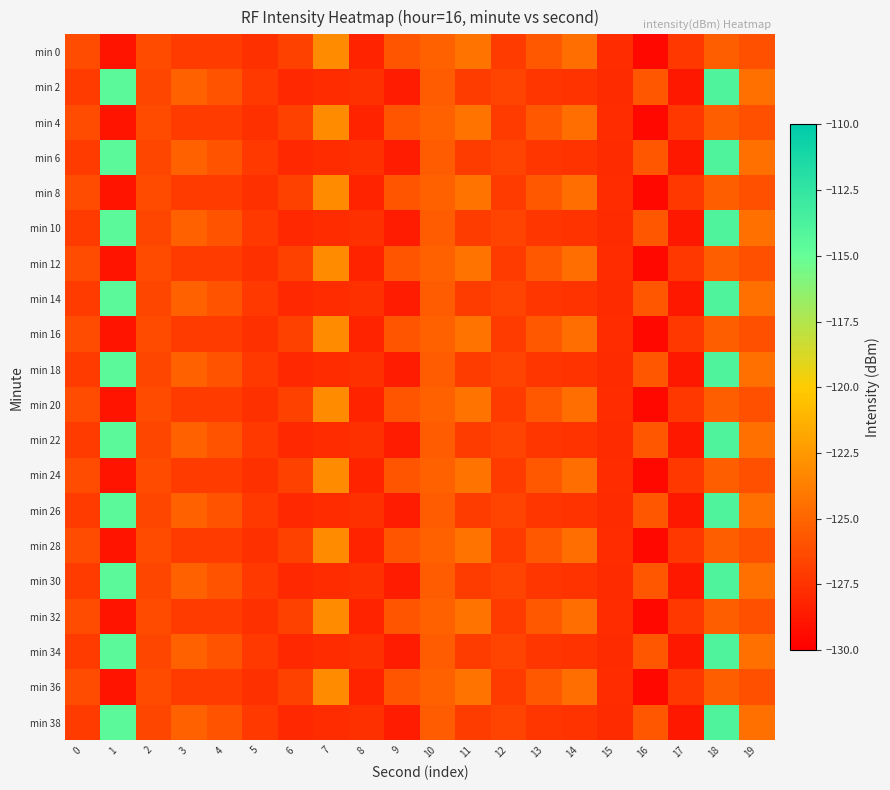

Reading right to left, what are all the values shown in this chart?

min 0: 19=-126.1	18=-125.4	17=-127.2	16=-129.6	15=-127.7	14=-124.6	13=-125.7	12=-127.1	11=-124.3	10=-125.3	9=-125.8	8=-128.2	7=-123.1	6=-126.8	5=-127.6	4=-127.0	3=-127.1	2=-126.3	1=-128.9	0=-126.2
min 2: 19=-124.5	18=-113.9	17=-128.8	16=-125.8	15=-127.9	14=-127.5	13=-127.3	12=-126.7	11=-127.0	10=-125.5	9=-128.6	8=-127.6	7=-127.8	6=-128.0	5=-127.2	4=-125.9	3=-125.2	2=-126.5	1=-114.5	0=-127.1
min 4: 19=-126.1	18=-125.4	17=-127.2	16=-129.6	15=-127.7	14=-124.6	13=-125.7	12=-127.1	11=-124.3	10=-125.3	9=-125.8	8=-128.2	7=-123.1	6=-126.8	5=-127.6	4=-127.0	3=-127.1	2=-126.3	1=-128.9	0=-126.2
min 6: 19=-124.5	18=-113.9	17=-128.8	16=-125.8	15=-127.9	14=-127.5	13=-127.3	12=-126.7	11=-127.0	10=-125.5	9=-128.6	8=-127.6	7=-127.8	6=-128.0	5=-127.2	4=-125.9	3=-125.2	2=-126.5	1=-114.5	0=-127.1
min 8: 19=-126.1	18=-125.4	17=-127.2	16=-129.6	15=-127.7	14=-124.6	13=-125.7	12=-127.1	11=-124.3	10=-125.3	9=-125.8	8=-128.2	7=-123.1	6=-126.8	5=-127.6	4=-127.0	3=-127.1	2=-126.3	1=-128.9	0=-126.2
min 10: 19=-124.5	18=-113.9	17=-128.8	16=-125.8	15=-127.9	14=-127.5	13=-127.3	12=-126.7	11=-127.0	10=-125.5	9=-128.6	8=-127.6	7=-127.8	6=-128.0	5=-127.2	4=-125.9	3=-125.2	2=-126.5	1=-114.5	0=-127.1
min 12: 19=-126.1	18=-125.4	17=-127.2	16=-129.6	15=-127.7	14=-124.6	13=-125.7	12=-127.1	11=-124.3	10=-125.3	9=-125.8	8=-128.2	7=-123.1	6=-126.8	5=-127.6	4=-127.0	3=-127.1	2=-126.3	1=-128.9	0=-126.2
min 14: 19=-124.5	18=-113.9	17=-128.8	16=-125.8	15=-127.9	14=-127.5	13=-127.3	12=-126.7	11=-127.0	10=-125.5	9=-128.6	8=-127.6	7=-127.8	6=-128.0	5=-127.2	4=-125.9	3=-125.2	2=-126.5	1=-114.5	0=-127.1
min 16: 19=-126.1	18=-125.4	17=-127.2	16=-129.6	15=-127.7	14=-124.6	13=-125.7	12=-127.1	11=-124.3	10=-125.3	9=-125.8	8=-128.2	7=-123.1	6=-126.8	5=-127.6	4=-127.0	3=-127.1	2=-126.3	1=-128.9	0=-126.2
min 18: 19=-124.5	18=-113.9	17=-128.8	16=-125.8	15=-127.9	14=-127.5	13=-127.3	12=-126.7	11=-127.0	10=-125.5	9=-128.6	8=-127.6	7=-127.8	6=-128.0	5=-127.2	4=-125.9	3=-125.2	2=-126.5	1=-114.5	0=-127.1
min 20: 19=-126.1	18=-125.4	17=-127.2	16=-129.6	15=-127.7	14=-124.6	13=-125.7	12=-127.1	11=-124.3	10=-125.3	9=-125.8	8=-128.2	7=-123.1	6=-126.8	5=-127.6	4=-127.0	3=-127.1	2=-126.3	1=-128.9	0=-126.2
min 22: 19=-124.5	18=-113.9	17=-128.8	16=-125.8	15=-127.9	14=-127.5	13=-127.3	12=-126.7	11=-127.0	10=-125.5	9=-128.6	8=-127.6	7=-127.8	6=-128.0	5=-127.2	4=-125.9	3=-125.2	2=-126.5	1=-114.5	0=-127.1
min 24: 19=-126.1	18=-125.4	17=-127.2	16=-129.6	15=-127.7	14=-124.6	13=-125.7	12=-127.1	11=-124.3	10=-125.3	9=-125.8	8=-128.2	7=-123.1	6=-126.8	5=-127.6	4=-127.0	3=-127.1	2=-126.3	1=-128.9	0=-126.2
min 26: 19=-124.5	18=-113.9	17=-128.8	16=-125.8	15=-127.9	14=-127.5	13=-127.3	12=-126.7	11=-127.0	10=-125.5	9=-128.6	8=-127.6	7=-127.8	6=-128.0	5=-127.2	4=-125.9	3=-125.2	2=-126.5	1=-114.5	0=-127.1
min 28: 19=-126.1	18=-125.4	17=-127.2	16=-129.6	15=-127.7	14=-124.6	13=-125.7	12=-127.1	11=-124.3	10=-125.3	9=-125.8	8=-128.2	7=-123.1	6=-126.8	5=-127.6	4=-127.0	3=-127.1	2=-126.3	1=-128.9	0=-126.2
min 30: 19=-124.5	18=-113.9	17=-128.8	16=-125.8	15=-127.9	14=-127.5	13=-127.3	12=-126.7	11=-127.0	10=-125.5	9=-128.6	8=-127.6	7=-127.8	6=-128.0	5=-127.2	4=-125.9	3=-125.2	2=-126.5	1=-114.5	0=-127.1
min 32: 19=-126.1	18=-125.4	17=-127.2	16=-129.6	15=-127.7	14=-124.6	13=-125.7	12=-127.1	11=-124.3	10=-125.3	9=-125.8	8=-128.2	7=-123.1	6=-126.8	5=-127.6	4=-127.0	3=-127.1	2=-126.3	1=-128.9	0=-126.2
min 34: 19=-124.5	18=-113.9	17=-128.8	16=-125.8	15=-127.9	14=-127.5	13=-127.3	12=-126.7	11=-127.0	10=-125.5	9=-128.6	8=-127.6	7=-127.8	6=-128.0	5=-127.2	4=-125.9	3=-125.2	2=-126.5	1=-114.5	0=-127.1
min 36: 19=-126.1	18=-125.4	17=-127.2	16=-129.6	15=-127.7	14=-124.6	13=-125.7	12=-127.1	11=-124.3	10=-125.3	9=-125.8	8=-128.2	7=-123.1	6=-126.8	5=-127.6	4=-127.0	3=-127.1	2=-126.3	1=-128.9	0=-126.2
min 38: 19=-124.5	18=-113.9	17=-128.8	16=-125.8	15=-127.9	14=-127.5	13=-127.3	12=-126.7	11=-127.0	10=-125.5	9=-128.6	8=-127.6	7=-127.8	6=-128.0	5=-127.2	4=-125.9	3=-125.2	2=-126.5	1=-114.5	0=-127.1